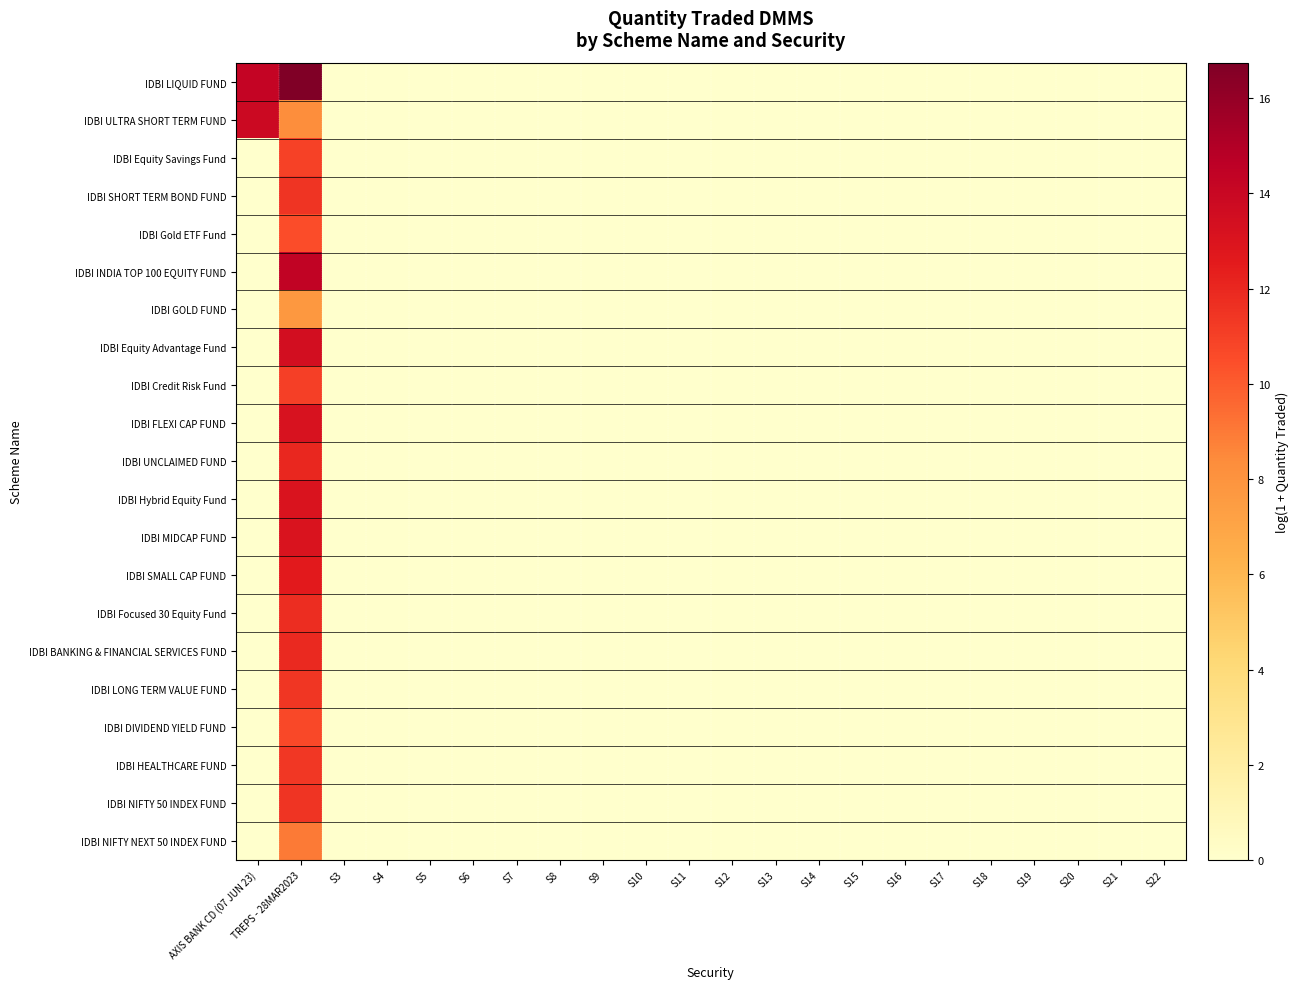

Reading right to left, transcribe all the data shown in this chart.

IDBI LIQUID FUND: S22=0.0	S21=0.0	S20=0.0	S19=0.0	S18=0.0	S17=0.0	S16=0.0	S15=0.0	S14=0.0	S13=0.0	S12=0.0	S11=0.0	S10=0.0	S9=0.0	S8=0.0	S7=0.0	S6=0.0	S5=0.0	S4=0.0	S3=0.0	TREPS - 28MAR2023=16.7	AXIS BANK CD (07 JUN 23)=14.2
IDBI ULTRA SHORT TERM FUND: S22=0.0	S21=0.0	S20=0.0	S19=0.0	S18=0.0	S17=0.0	S16=0.0	S15=0.0	S14=0.0	S13=0.0	S12=0.0	S11=0.0	S10=0.0	S9=0.0	S8=0.0	S7=0.0	S6=0.0	S5=0.0	S4=0.0	S3=0.0	TREPS - 28MAR2023=8.3	AXIS BANK CD (07 JUN 23)=13.8
IDBI Equity Savings Fund: S22=0.0	S21=0.0	S20=0.0	S19=0.0	S18=0.0	S17=0.0	S16=0.0	S15=0.0	S14=0.0	S13=0.0	S12=0.0	S11=0.0	S10=0.0	S9=0.0	S8=0.0	S7=0.0	S6=0.0	S5=0.0	S4=0.0	S3=0.0	TREPS - 28MAR2023=11.0	AXIS BANK CD (07 JUN 23)=0.0
IDBI SHORT TERM BOND FUND: S22=0.0	S21=0.0	S20=0.0	S19=0.0	S18=0.0	S17=0.0	S16=0.0	S15=0.0	S14=0.0	S13=0.0	S12=0.0	S11=0.0	S10=0.0	S9=0.0	S8=0.0	S7=0.0	S6=0.0	S5=0.0	S4=0.0	S3=0.0	TREPS - 28MAR2023=11.5	AXIS BANK CD (07 JUN 23)=0.0
IDBI Gold ETF Fund: S22=0.0	S21=0.0	S20=0.0	S19=0.0	S18=0.0	S17=0.0	S16=0.0	S15=0.0	S14=0.0	S13=0.0	S12=0.0	S11=0.0	S10=0.0	S9=0.0	S8=0.0	S7=0.0	S6=0.0	S5=0.0	S4=0.0	S3=0.0	TREPS - 28MAR2023=10.5	AXIS BANK CD (07 JUN 23)=0.0
IDBI INDIA TOP 100 EQUITY FUND: S22=0.0	S21=0.0	S20=0.0	S19=0.0	S18=0.0	S17=0.0	S16=0.0	S15=0.0	S14=0.0	S13=0.0	S12=0.0	S11=0.0	S10=0.0	S9=0.0	S8=0.0	S7=0.0	S6=0.0	S5=0.0	S4=0.0	S3=0.0	TREPS - 28MAR2023=14.3	AXIS BANK CD (07 JUN 23)=0.0
IDBI GOLD FUND: S22=0.0	S21=0.0	S20=0.0	S19=0.0	S18=0.0	S17=0.0	S16=0.0	S15=0.0	S14=0.0	S13=0.0	S12=0.0	S11=0.0	S10=0.0	S9=0.0	S8=0.0	S7=0.0	S6=0.0	S5=0.0	S4=0.0	S3=0.0	TREPS - 28MAR2023=7.7	AXIS BANK CD (07 JUN 23)=0.0
IDBI Equity Advantage Fund: S22=0.0	S21=0.0	S20=0.0	S19=0.0	S18=0.0	S17=0.0	S16=0.0	S15=0.0	S14=0.0	S13=0.0	S12=0.0	S11=0.0	S10=0.0	S9=0.0	S8=0.0	S7=0.0	S6=0.0	S5=0.0	S4=0.0	S3=0.0	TREPS - 28MAR2023=13.4	AXIS BANK CD (07 JUN 23)=0.0
IDBI Credit Risk Fund: S22=0.0	S21=0.0	S20=0.0	S19=0.0	S18=0.0	S17=0.0	S16=0.0	S15=0.0	S14=0.0	S13=0.0	S12=0.0	S11=0.0	S10=0.0	S9=0.0	S8=0.0	S7=0.0	S6=0.0	S5=0.0	S4=0.0	S3=0.0	TREPS - 28MAR2023=11.0	AXIS BANK CD (07 JUN 23)=0.0
IDBI FLEXI CAP FUND: S22=0.0	S21=0.0	S20=0.0	S19=0.0	S18=0.0	S17=0.0	S16=0.0	S15=0.0	S14=0.0	S13=0.0	S12=0.0	S11=0.0	S10=0.0	S9=0.0	S8=0.0	S7=0.0	S6=0.0	S5=0.0	S4=0.0	S3=0.0	TREPS - 28MAR2023=13.2	AXIS BANK CD (07 JUN 23)=0.0
IDBI UNCLAIMED FUND: S22=0.0	S21=0.0	S20=0.0	S19=0.0	S18=0.0	S17=0.0	S16=0.0	S15=0.0	S14=0.0	S13=0.0	S12=0.0	S11=0.0	S10=0.0	S9=0.0	S8=0.0	S7=0.0	S6=0.0	S5=0.0	S4=0.0	S3=0.0	TREPS - 28MAR2023=12.0	AXIS BANK CD (07 JUN 23)=0.0
IDBI Hybrid Equity Fund: S22=0.0	S21=0.0	S20=0.0	S19=0.0	S18=0.0	S17=0.0	S16=0.0	S15=0.0	S14=0.0	S13=0.0	S12=0.0	S11=0.0	S10=0.0	S9=0.0	S8=0.0	S7=0.0	S6=0.0	S5=0.0	S4=0.0	S3=0.0	TREPS - 28MAR2023=13.0	AXIS BANK CD (07 JUN 23)=0.0
IDBI MIDCAP FUND: S22=0.0	S21=0.0	S20=0.0	S19=0.0	S18=0.0	S17=0.0	S16=0.0	S15=0.0	S14=0.0	S13=0.0	S12=0.0	S11=0.0	S10=0.0	S9=0.0	S8=0.0	S7=0.0	S6=0.0	S5=0.0	S4=0.0	S3=0.0	TREPS - 28MAR2023=13.1	AXIS BANK CD (07 JUN 23)=0.0
IDBI SMALL CAP FUND: S22=0.0	S21=0.0	S20=0.0	S19=0.0	S18=0.0	S17=0.0	S16=0.0	S15=0.0	S14=0.0	S13=0.0	S12=0.0	S11=0.0	S10=0.0	S9=0.0	S8=0.0	S7=0.0	S6=0.0	S5=0.0	S4=0.0	S3=0.0	TREPS - 28MAR2023=12.6	AXIS BANK CD (07 JUN 23)=0.0
IDBI Focused 30 Equity Fund: S22=0.0	S21=0.0	S20=0.0	S19=0.0	S18=0.0	S17=0.0	S16=0.0	S15=0.0	S14=0.0	S13=0.0	S12=0.0	S11=0.0	S10=0.0	S9=0.0	S8=0.0	S7=0.0	S6=0.0	S5=0.0	S4=0.0	S3=0.0	TREPS - 28MAR2023=11.7	AXIS BANK CD (07 JUN 23)=0.0
IDBI BANKING & FINANCIAL SERVICES FUND: S22=0.0	S21=0.0	S20=0.0	S19=0.0	S18=0.0	S17=0.0	S16=0.0	S15=0.0	S14=0.0	S13=0.0	S12=0.0	S11=0.0	S10=0.0	S9=0.0	S8=0.0	S7=0.0	S6=0.0	S5=0.0	S4=0.0	S3=0.0	TREPS - 28MAR2023=12.0	AXIS BANK CD (07 JUN 23)=0.0
IDBI LONG TERM VALUE FUND: S22=0.0	S21=0.0	S20=0.0	S19=0.0	S18=0.0	S17=0.0	S16=0.0	S15=0.0	S14=0.0	S13=0.0	S12=0.0	S11=0.0	S10=0.0	S9=0.0	S8=0.0	S7=0.0	S6=0.0	S5=0.0	S4=0.0	S3=0.0	TREPS - 28MAR2023=11.4	AXIS BANK CD (07 JUN 23)=0.0
IDBI DIVIDEND YIELD FUND: S22=0.0	S21=0.0	S20=0.0	S19=0.0	S18=0.0	S17=0.0	S16=0.0	S15=0.0	S14=0.0	S13=0.0	S12=0.0	S11=0.0	S10=0.0	S9=0.0	S8=0.0	S7=0.0	S6=0.0	S5=0.0	S4=0.0	S3=0.0	TREPS - 28MAR2023=10.7	AXIS BANK CD (07 JUN 23)=0.0
IDBI HEALTHCARE FUND: S22=0.0	S21=0.0	S20=0.0	S19=0.0	S18=0.0	S17=0.0	S16=0.0	S15=0.0	S14=0.0	S13=0.0	S12=0.0	S11=0.0	S10=0.0	S9=0.0	S8=0.0	S7=0.0	S6=0.0	S5=0.0	S4=0.0	S3=0.0	TREPS - 28MAR2023=11.4	AXIS BANK CD (07 JUN 23)=0.0
IDBI NIFTY 50 INDEX FUND: S22=0.0	S21=0.0	S20=0.0	S19=0.0	S18=0.0	S17=0.0	S16=0.0	S15=0.0	S14=0.0	S13=0.0	S12=0.0	S11=0.0	S10=0.0	S9=0.0	S8=0.0	S7=0.0	S6=0.0	S5=0.0	S4=0.0	S3=0.0	TREPS - 28MAR2023=11.5	AXIS BANK CD (07 JUN 23)=0.0
IDBI NIFTY NEXT 50 INDEX FUND: S22=0.0	S21=0.0	S20=0.0	S19=0.0	S18=0.0	S17=0.0	S16=0.0	S15=0.0	S14=0.0	S13=0.0	S12=0.0	S11=0.0	S10=0.0	S9=0.0	S8=0.0	S7=0.0	S6=0.0	S5=0.0	S4=0.0	S3=0.0	TREPS - 28MAR2023=9.0	AXIS BANK CD (07 JUN 23)=0.0